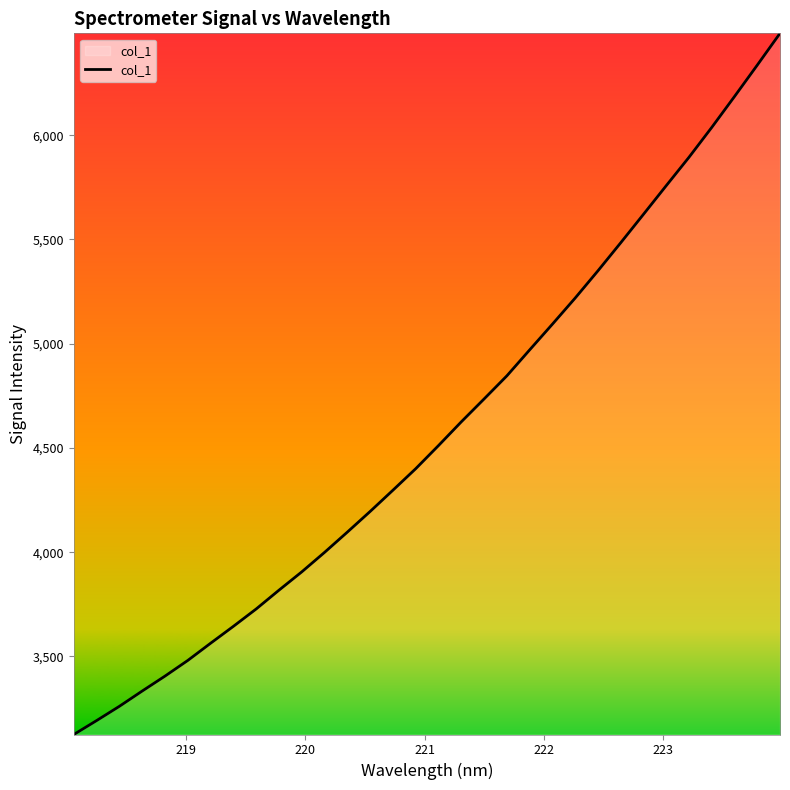

What is the difference between the maximum and minimum values?

3363.0